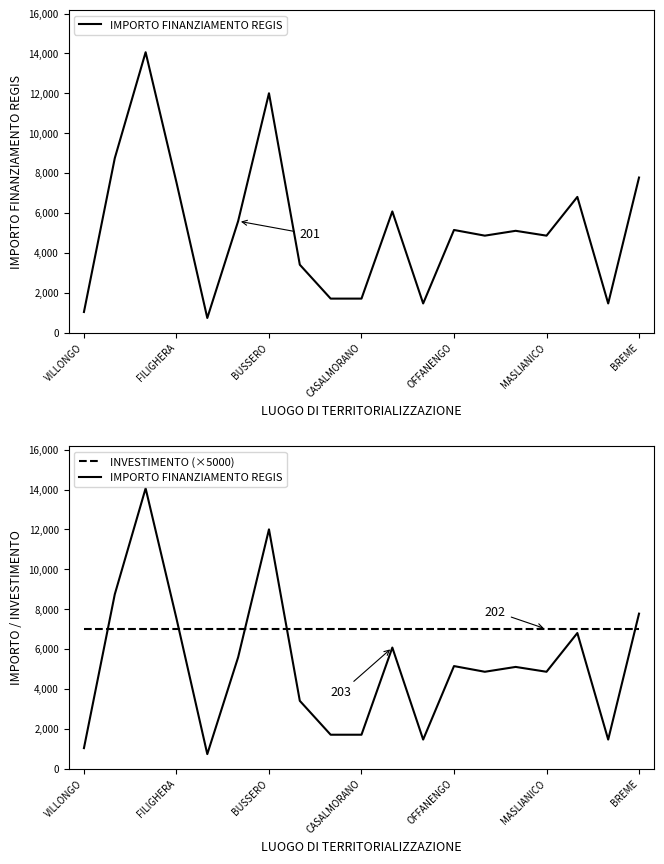

True or false: IMPORTO FINANZIAMENTO REGIS has a value of 7876 at OFFANENGO.

False